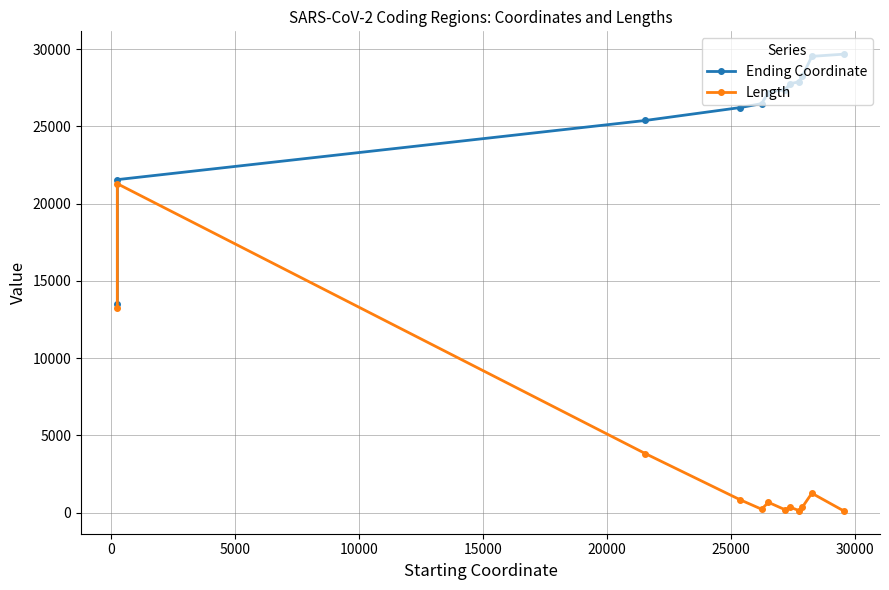

True or false: Length has more than 2 points higher than both neighbors.

True